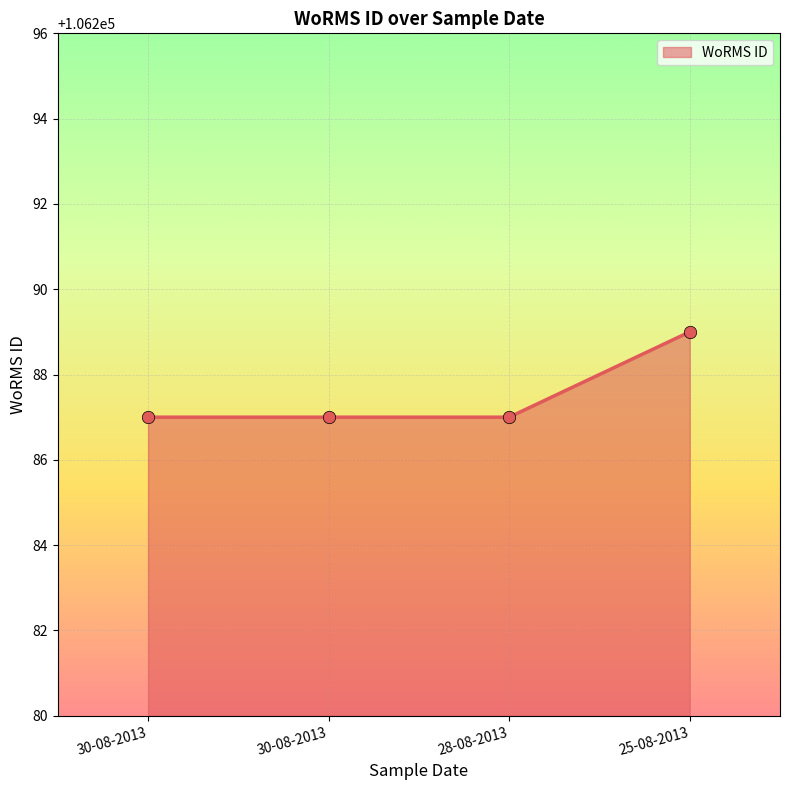

Approximately how many times larger is the value at 28-08-2013 compared to 30-08-2013?

1.0